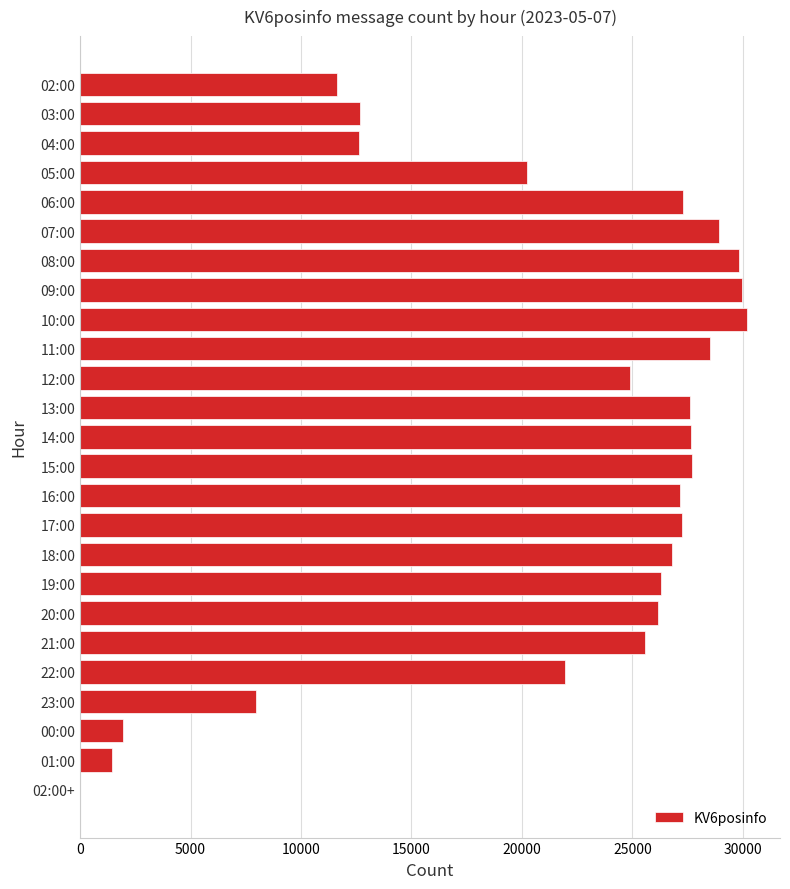

What is the maximum value shown in the chart?

30173